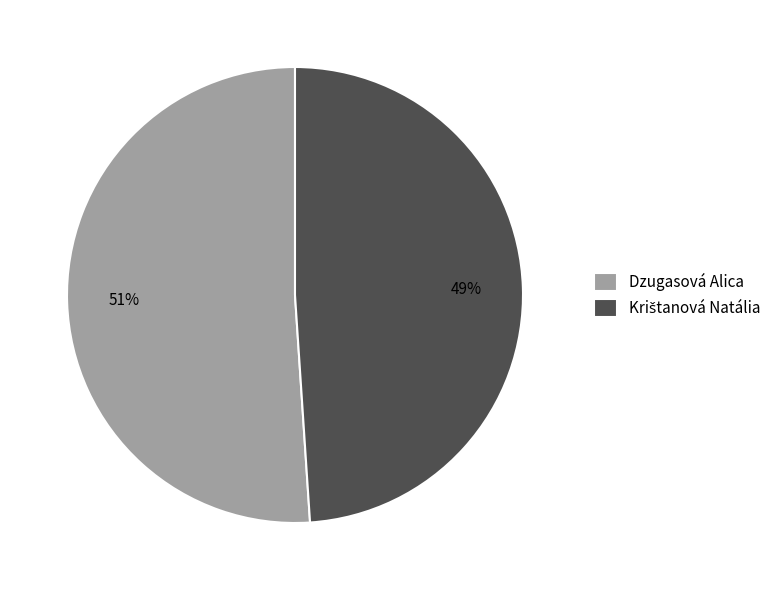

To the nearest percent, what is the difference between the largest and smallest slice percentages?

2%